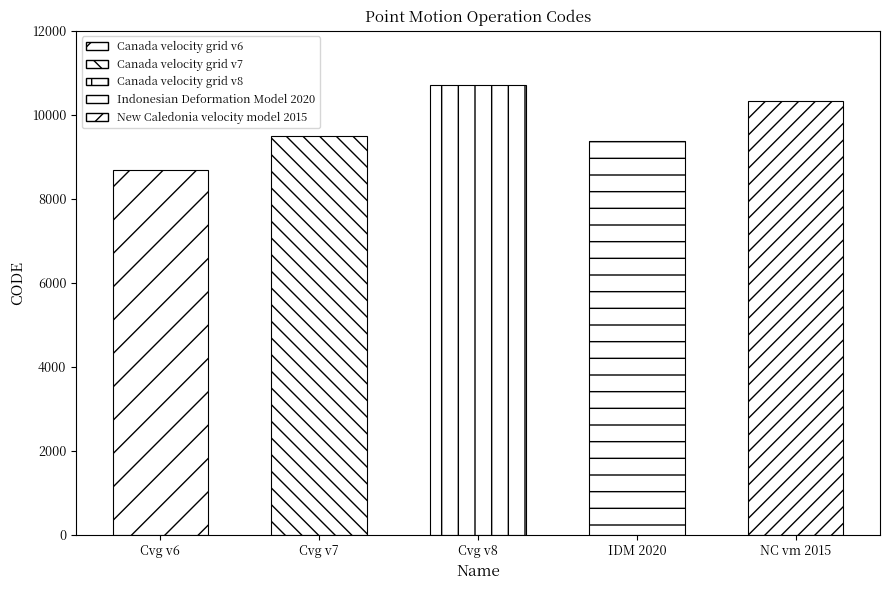

Is it true that the value at Canada velocity grid v8 is 2227?

False